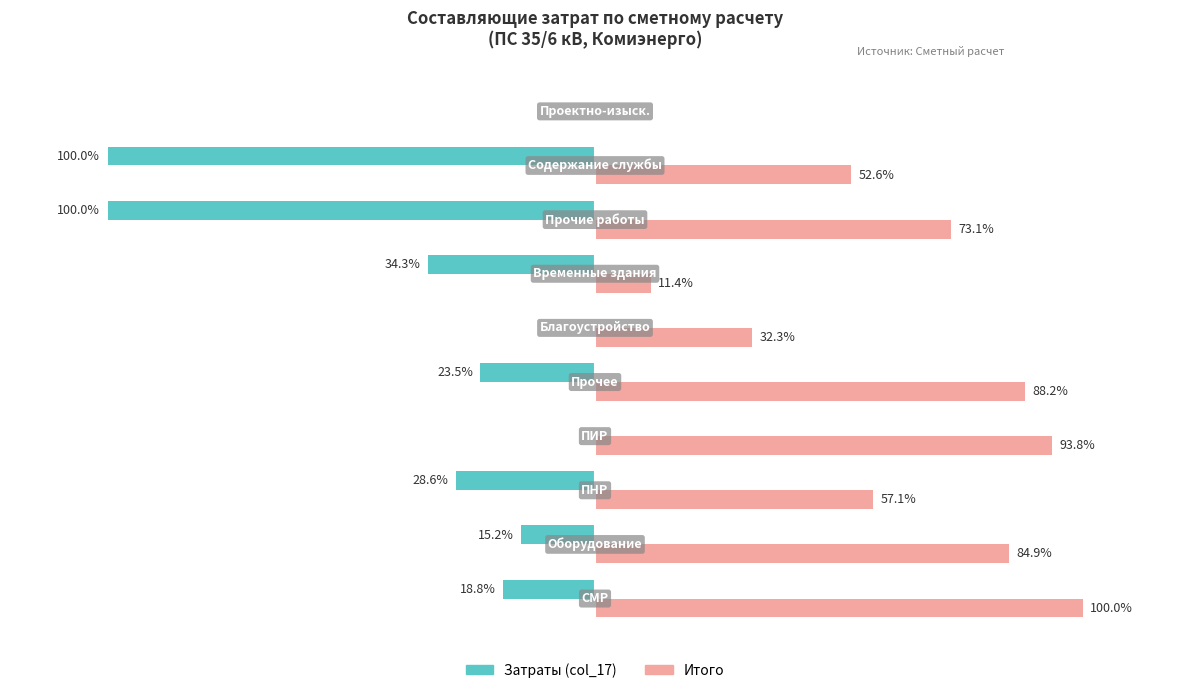

Which series has the largest total across all categories?

Итого